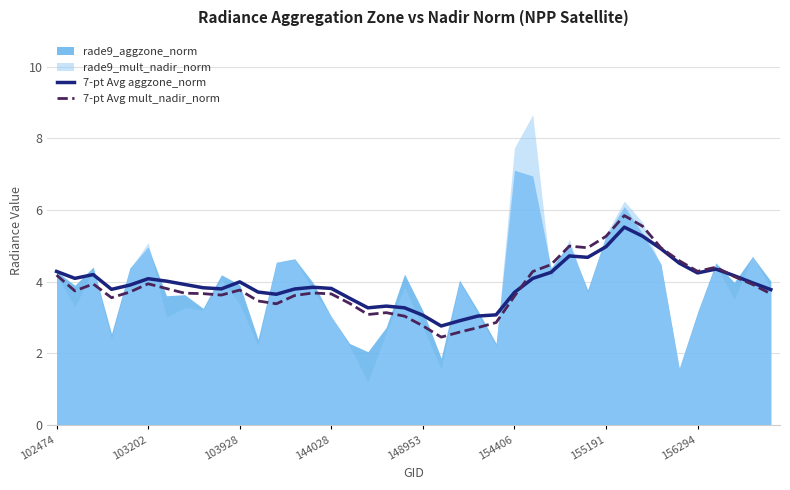

What is the value of the 7-pt Avg aggzone_norm point at the 13th from the left?

3.6